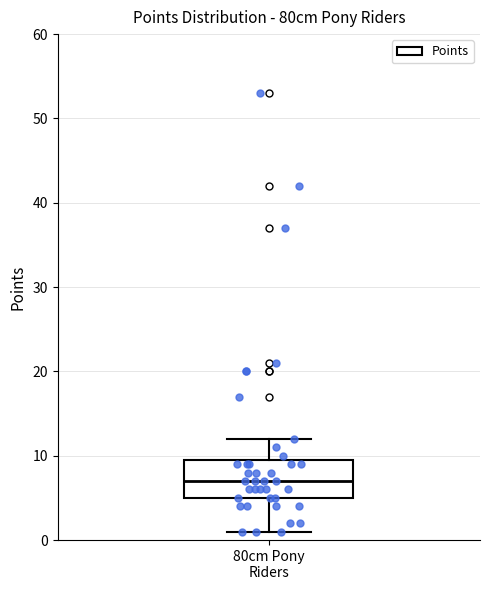

Read this box plot against the y-axis: the position of the median line, the range covered by the box, and the ends of both whiskers. The values are not printed on the chart, so give them approximately, as read against the axis.

median 7, box 5 to 10, whiskers 1 to 12